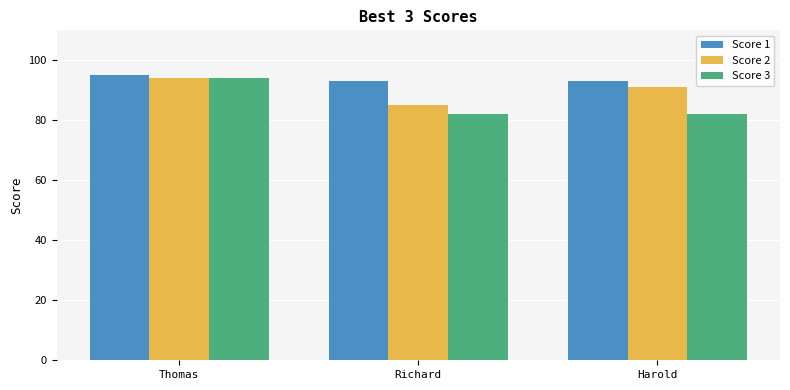

Reading left to right, extract all data points from this chart.

Score 1: 95	93	93
Score 2: 94	85	91
Score 3: 94	82	82